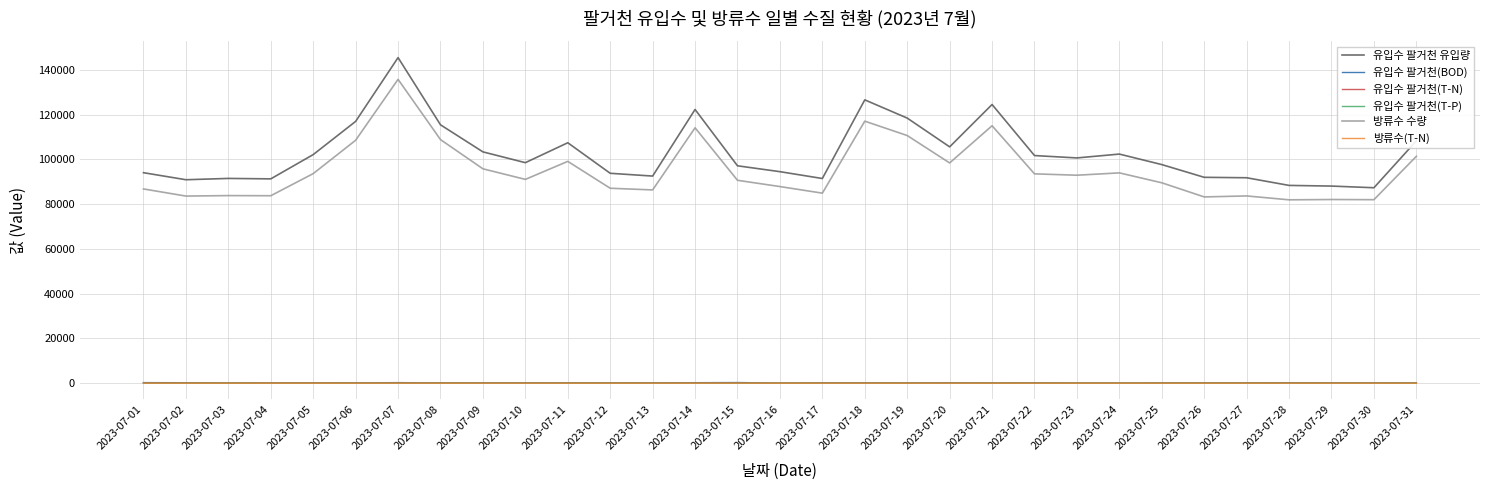

What is the total value across all series at 2023-07-17?

176644.3